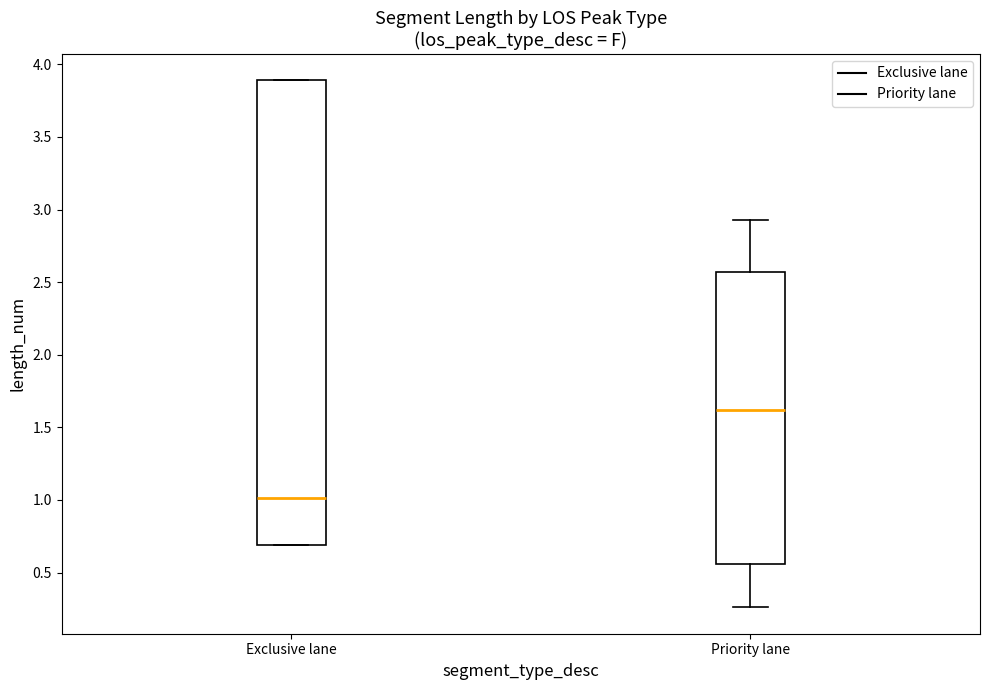

Which box has the lowest median line?

Exclusive lane